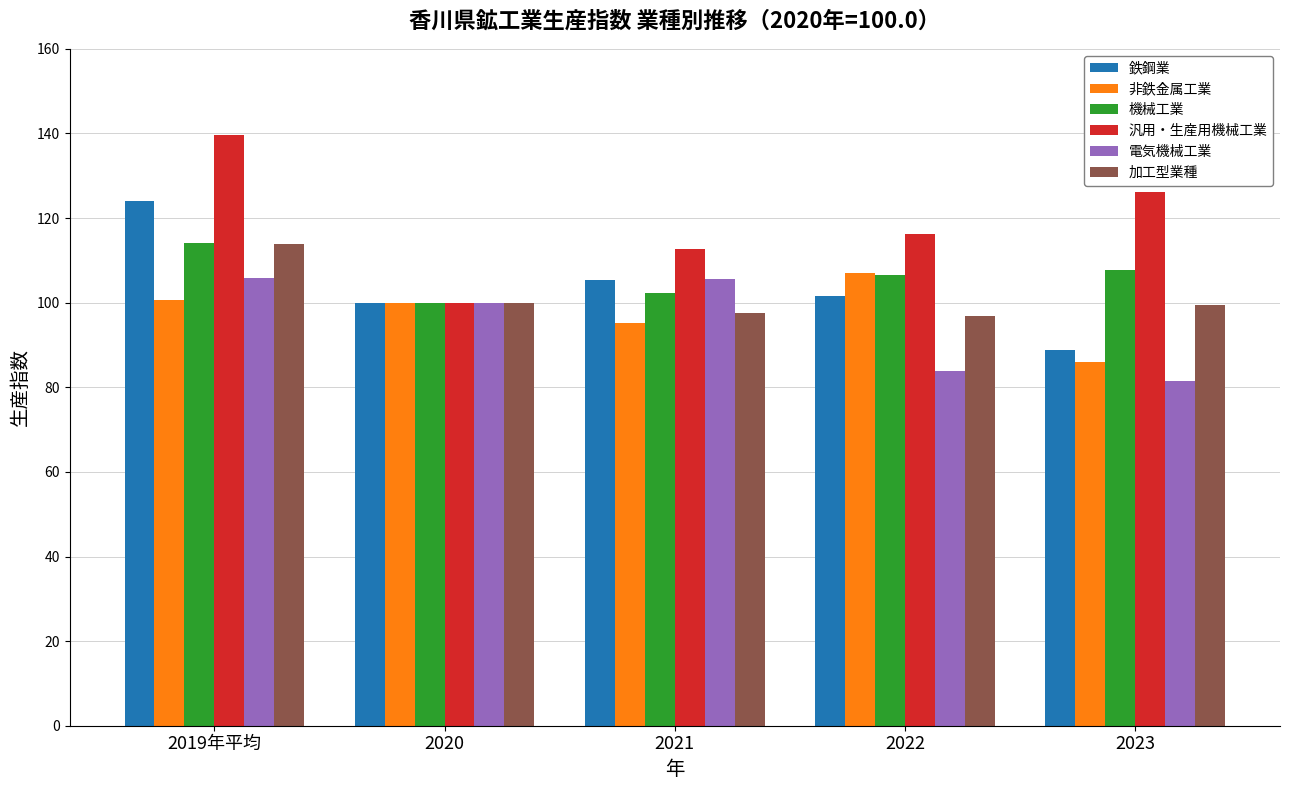

Which label corresponds to the largest value in the chart?

2019年平均